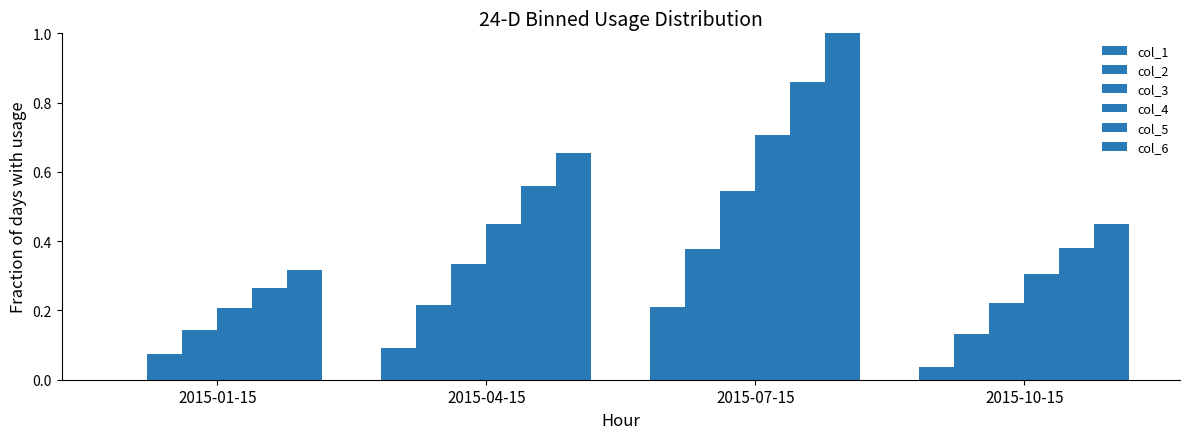

Read the col_5 value at 2015-10-15.

0.4